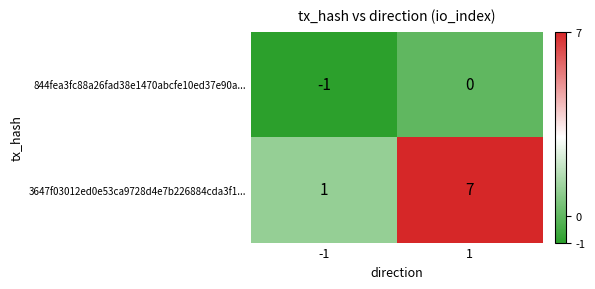

The 844fea3fc88a26fad38e1470abcfe10ed37e90a... series shows 0 at 1. True or false?

True